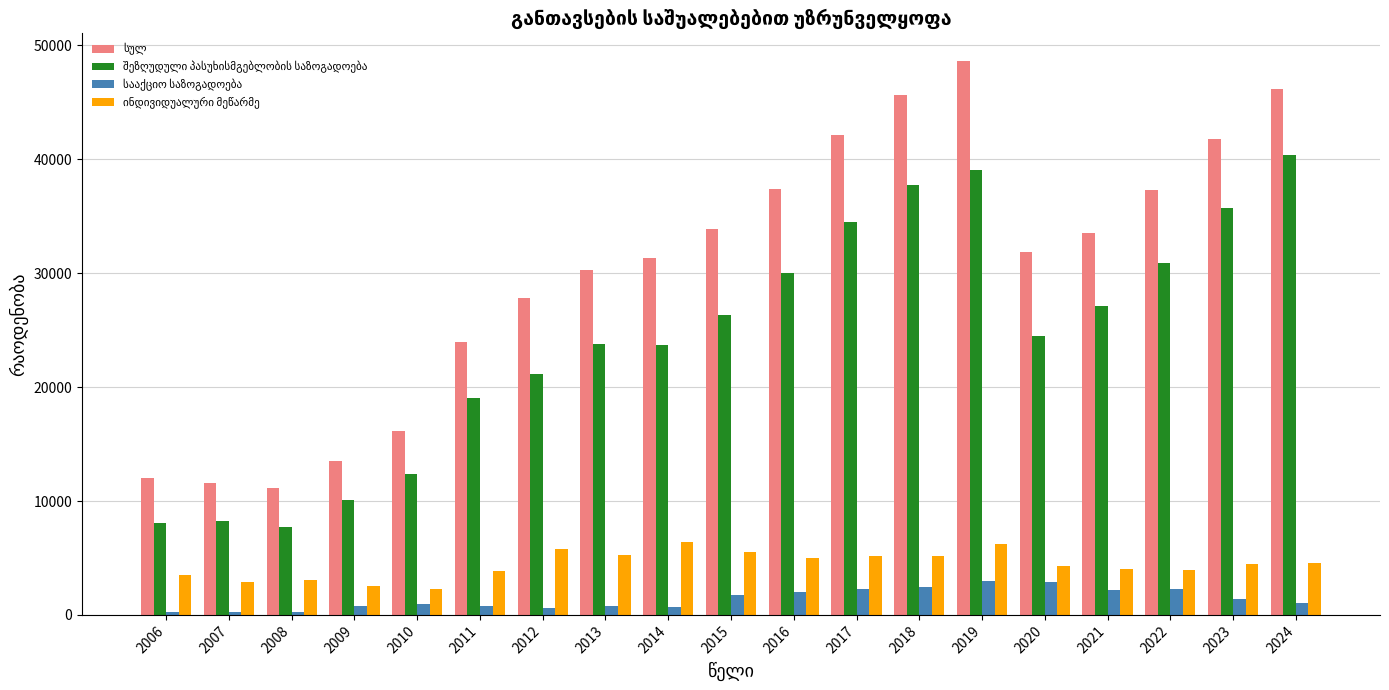

Count the number of categories in the chart.

19